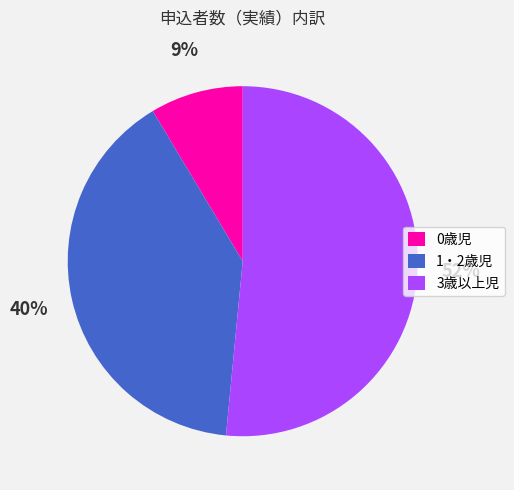

Is it true that 0歳児 is 1% of the pie?

False